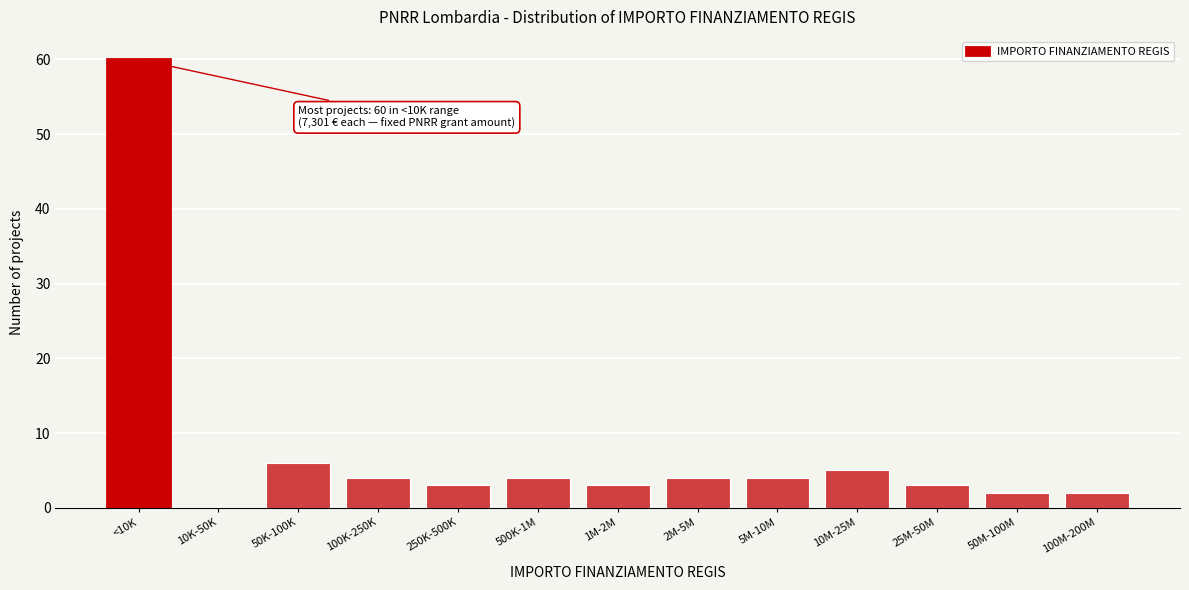

Reading right to left, extract all data points from this chart.

100M-200M=2	50M-100M=2	25M-50M=3	10M-25M=5	5M-10M=4	2M-5M=4	1M-2M=3	500K-1M=4	250K-500K=3	100K-250K=4	50K-100K=6	10K-50K=0	<10K=60